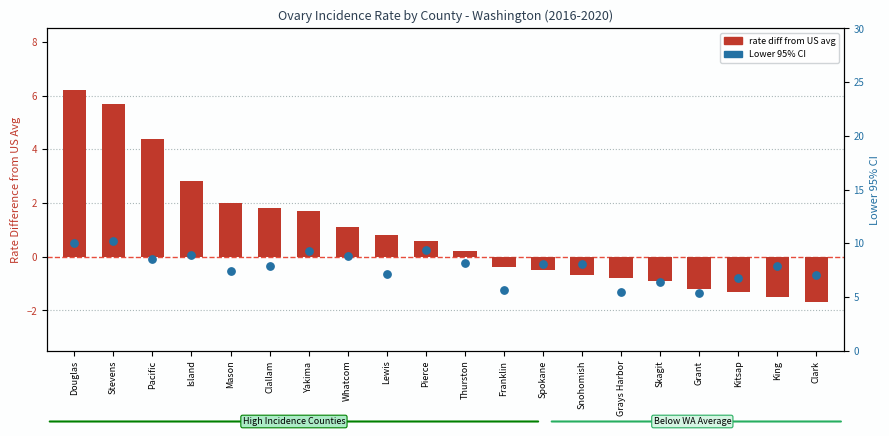

Which series has the largest Y range (max minus min)?

rate diff from US avg